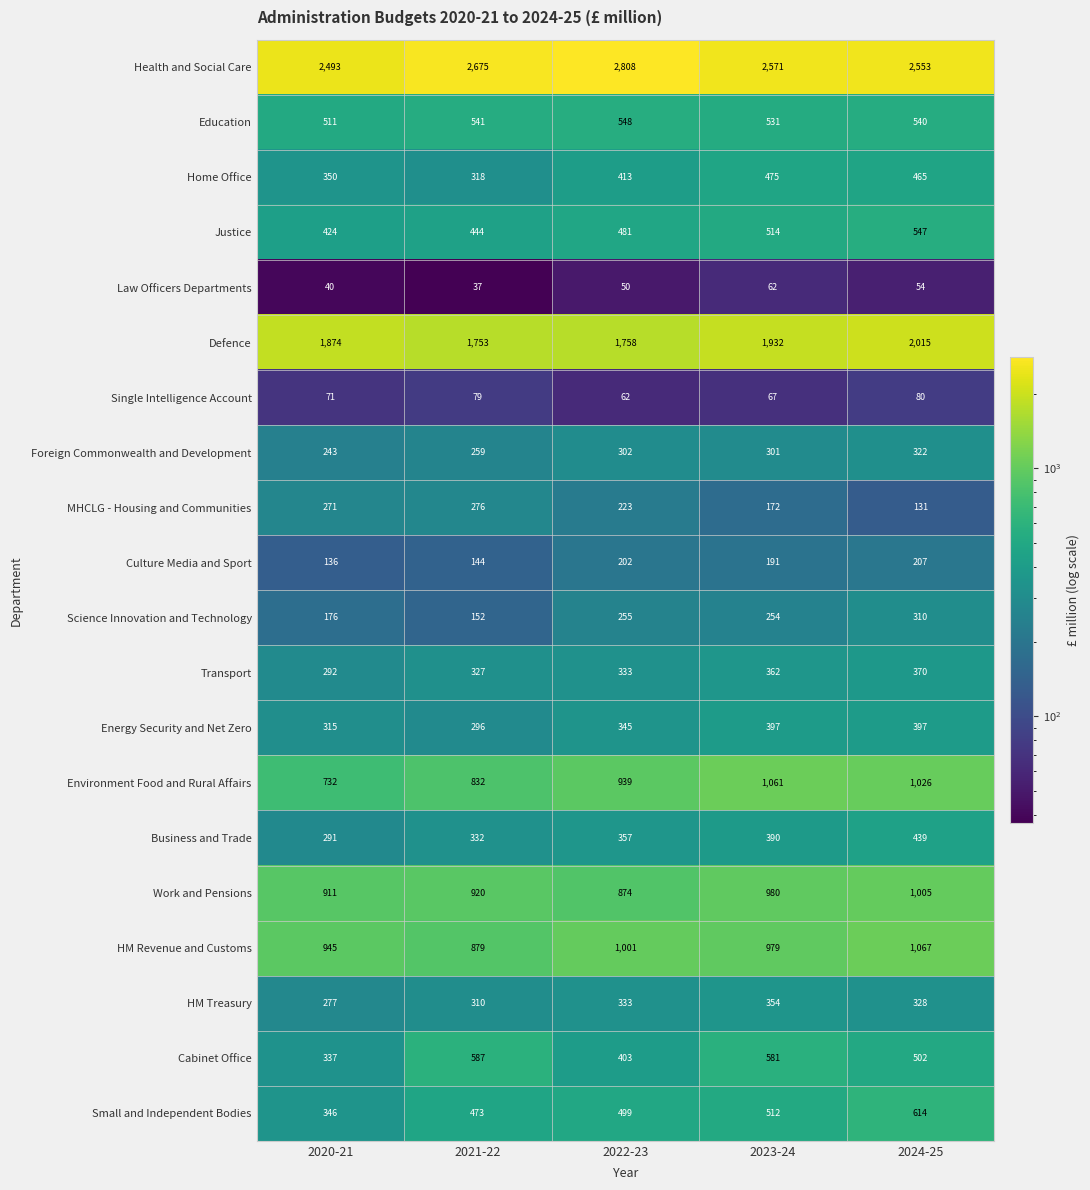

What is the difference between the maximum and minimum values in the Business and Trade series?

148